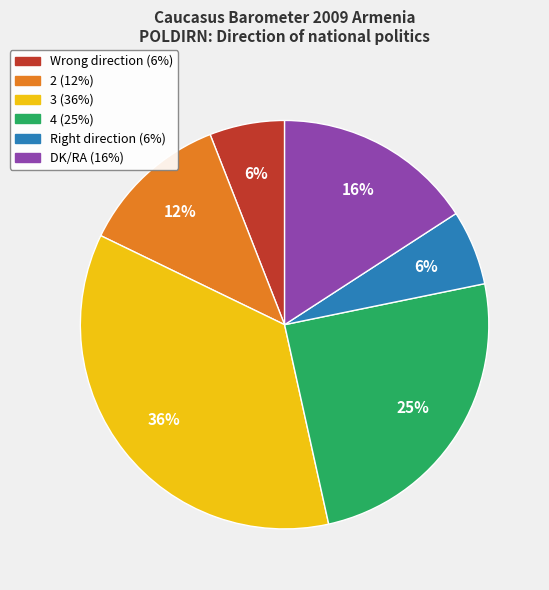

What is the ratio of the value at 4 to the value at Wrong direction?

4.2